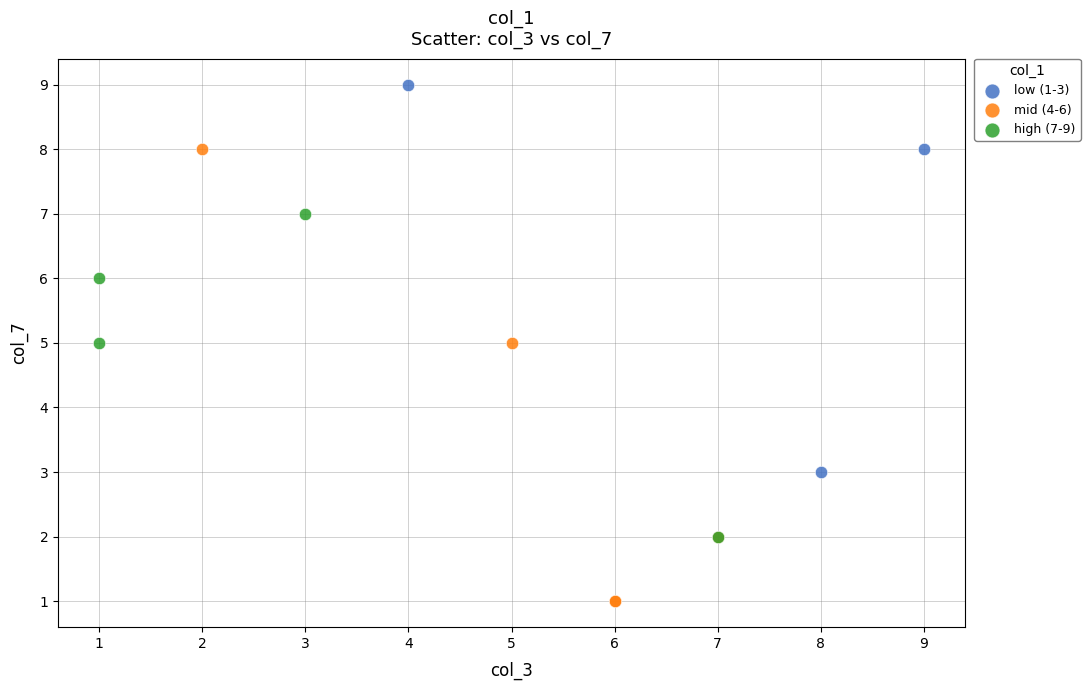

Which series contains the highest Y value?

low (1-3)